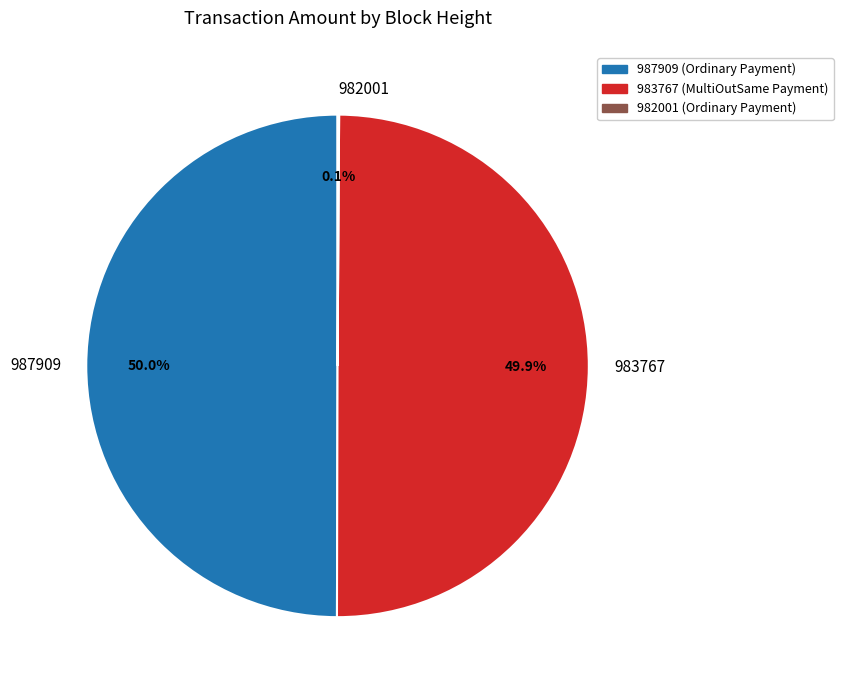

What percentage do 987909 and 983767 together represent?

99.9%